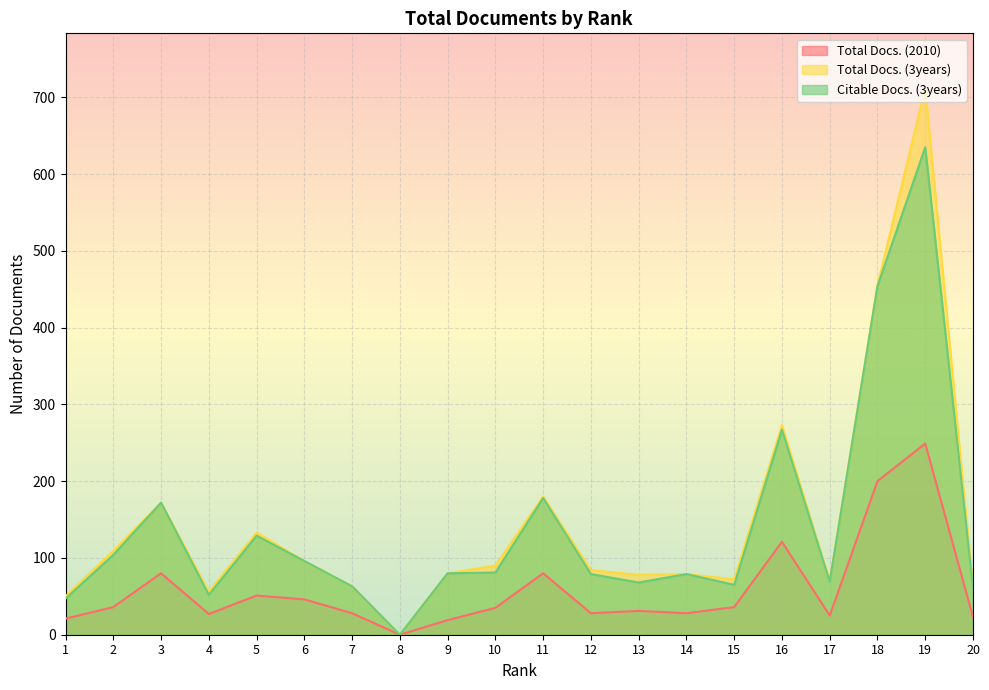

At which category is the sum across all series the highest?

19